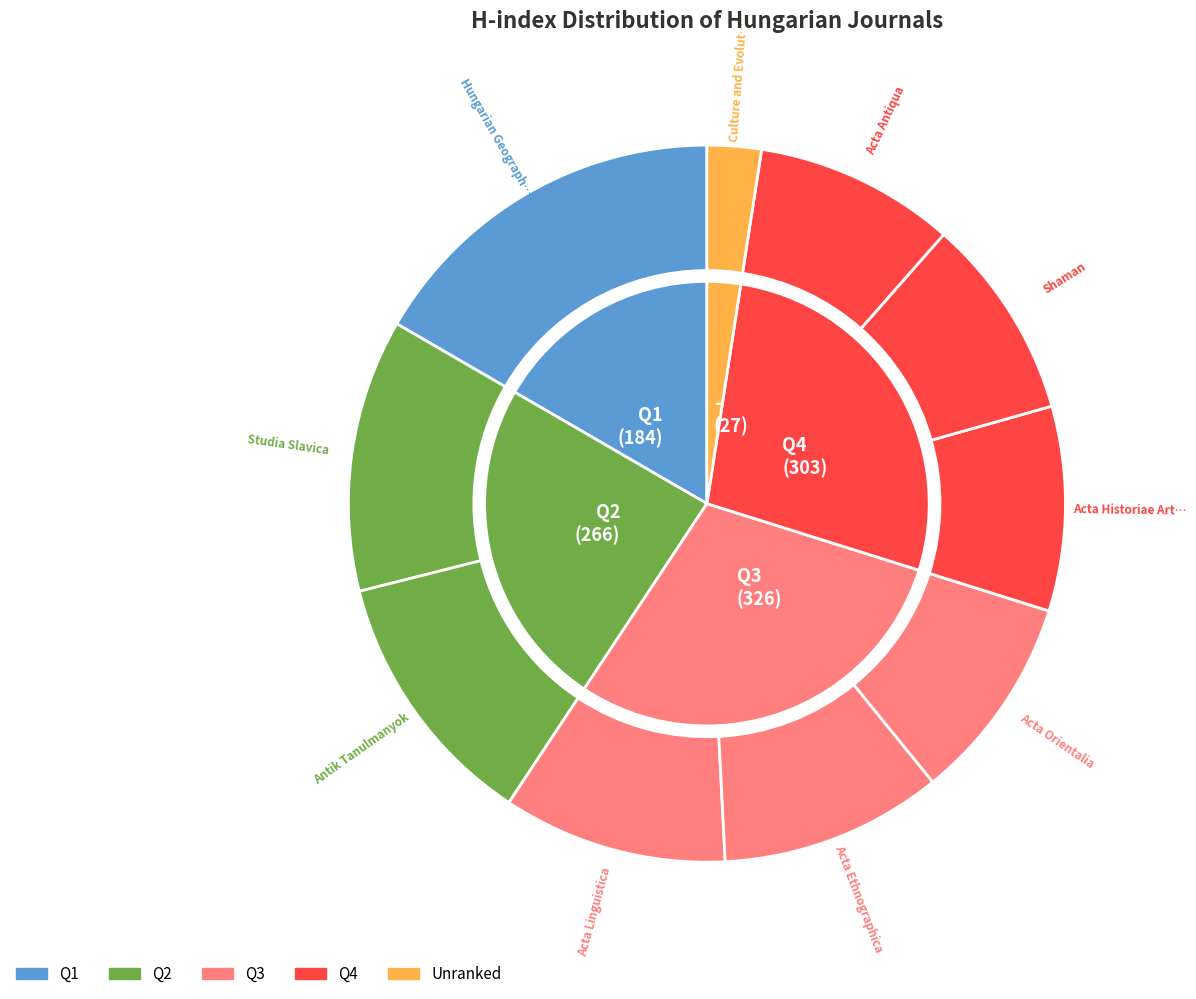

To the nearest percent, what portion does Studia Slavica represent?

12%